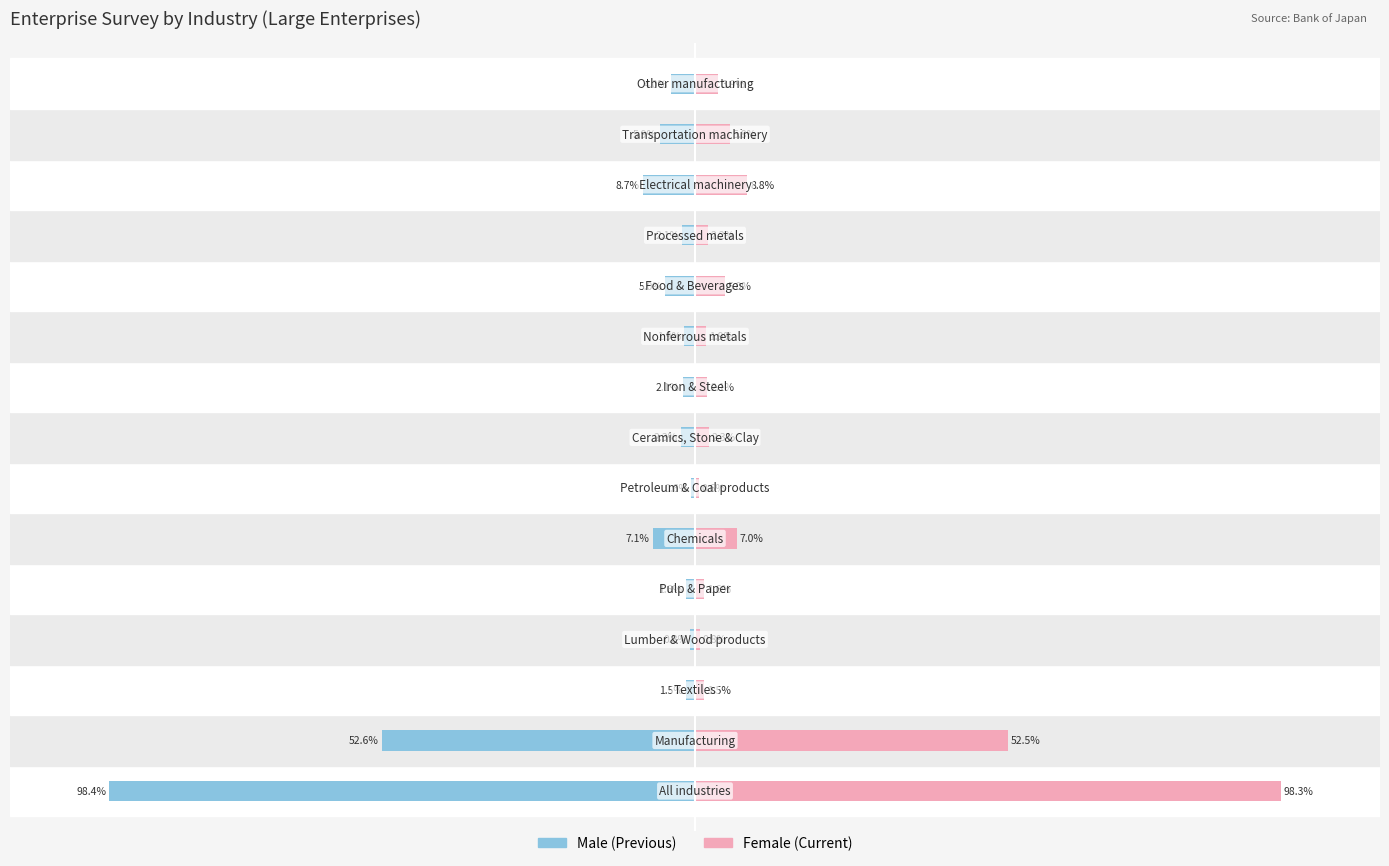

What is the lowest value of the Male series?

-98.4